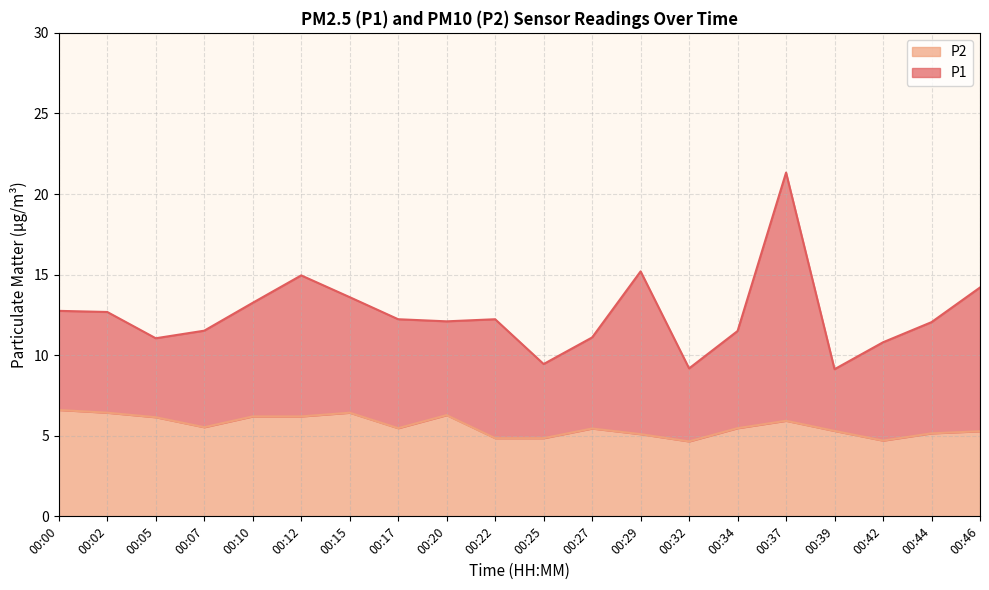

The P2 series shows 1.8 at 00:29. True or false?

False